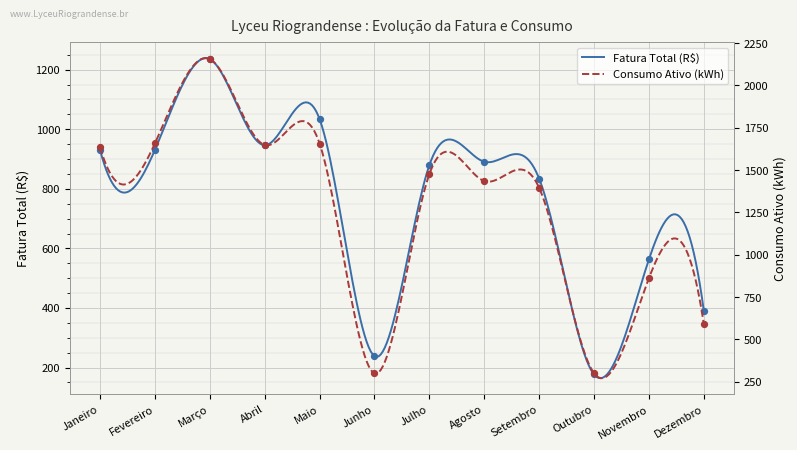

Is the value of Consumo Ativo (kWh) at Outubro greater than the value of Fatura Total (R$) at Julho?

No